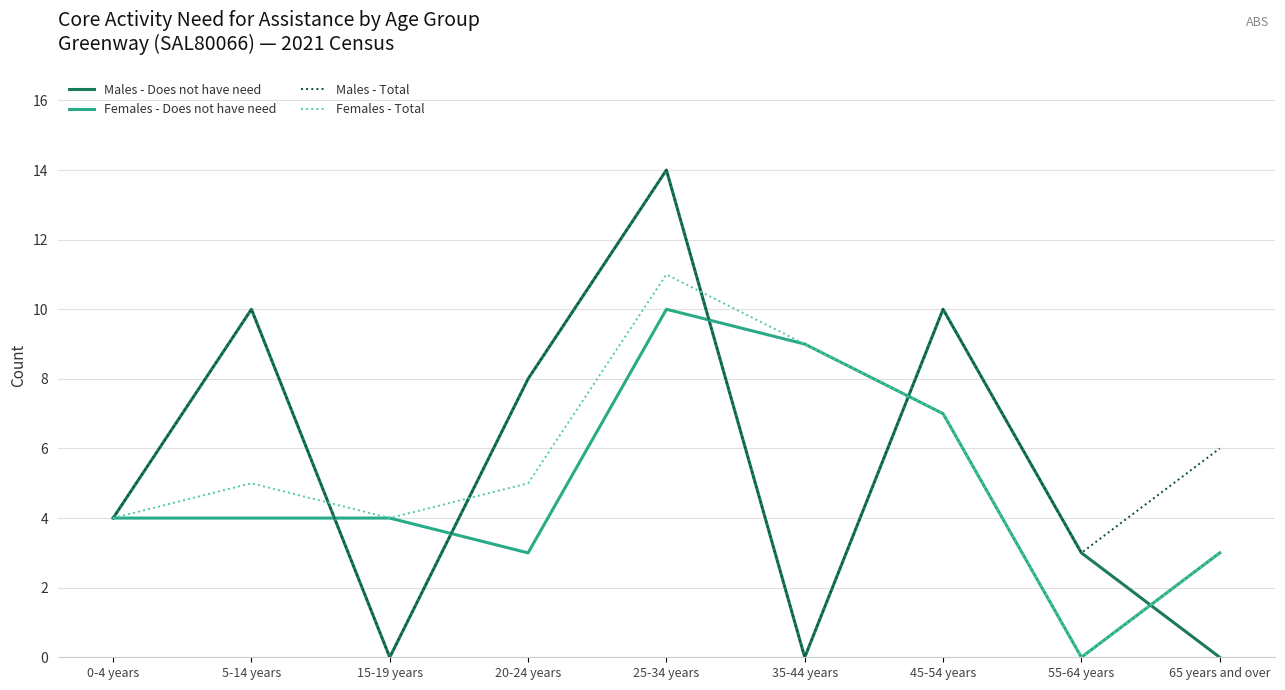

Is the value of Females - Does not have need at 65 years and over greater than the value of Males - Does not have need at 20-24 years?

No